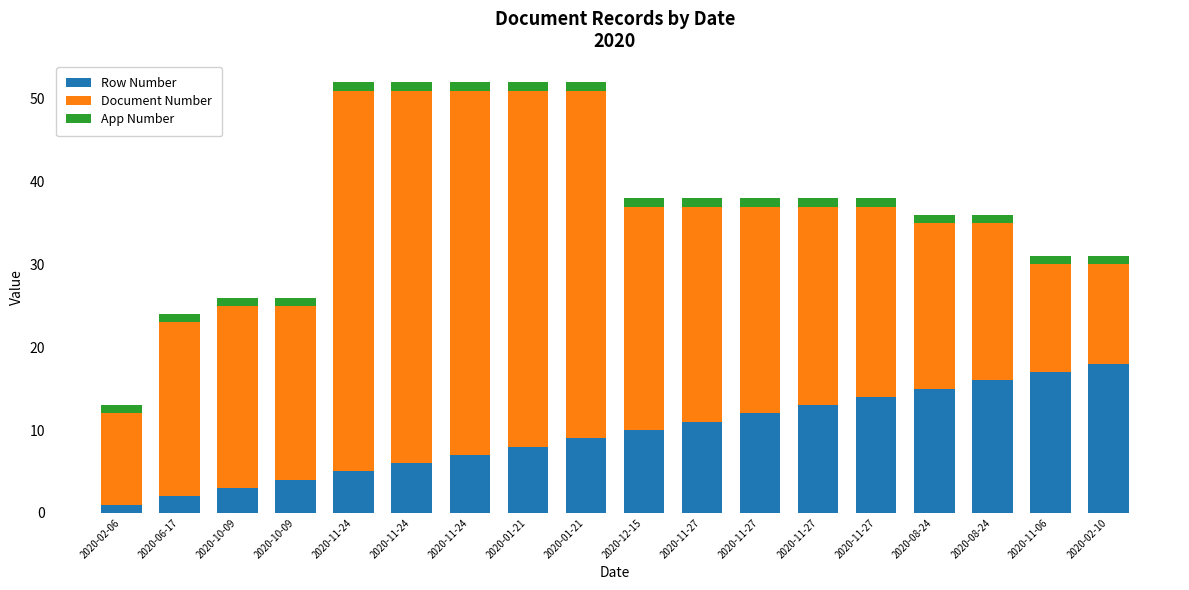

What is the average value of the App Number series?

1